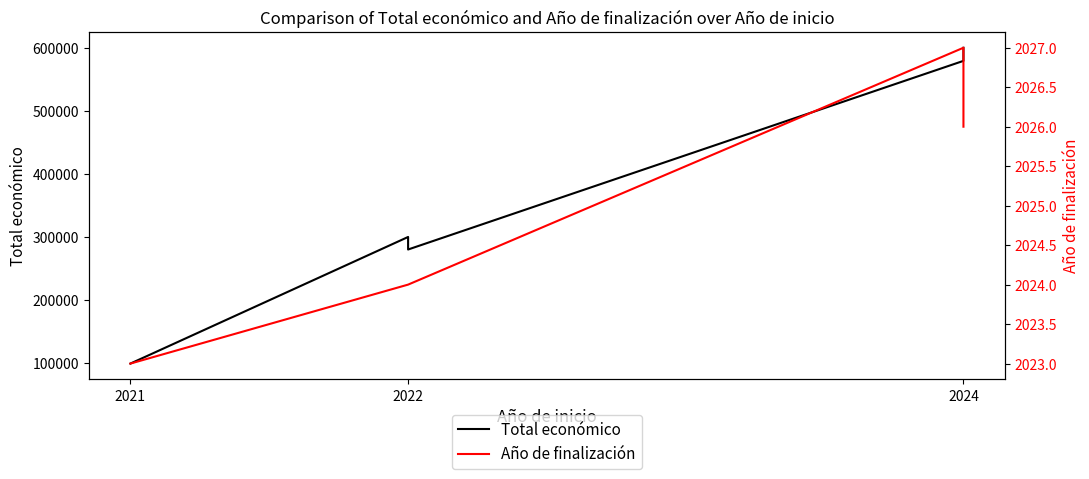

True or false: Total económico and Año de finalización intersect in this chart.

False